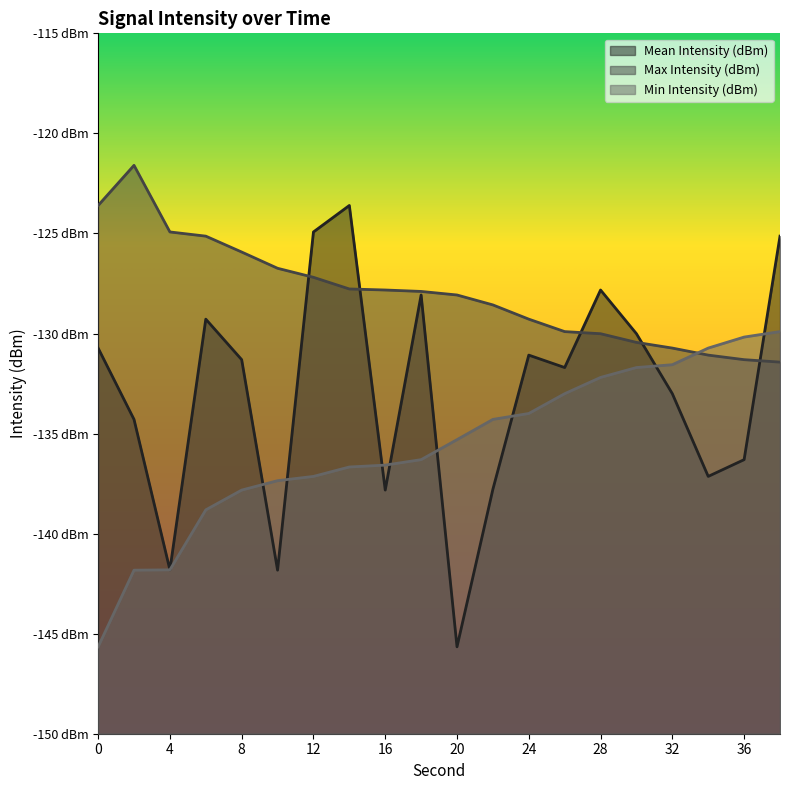

How many times do Max Intensity (dBm) and Mean Intensity (dBm) cross each other?

5